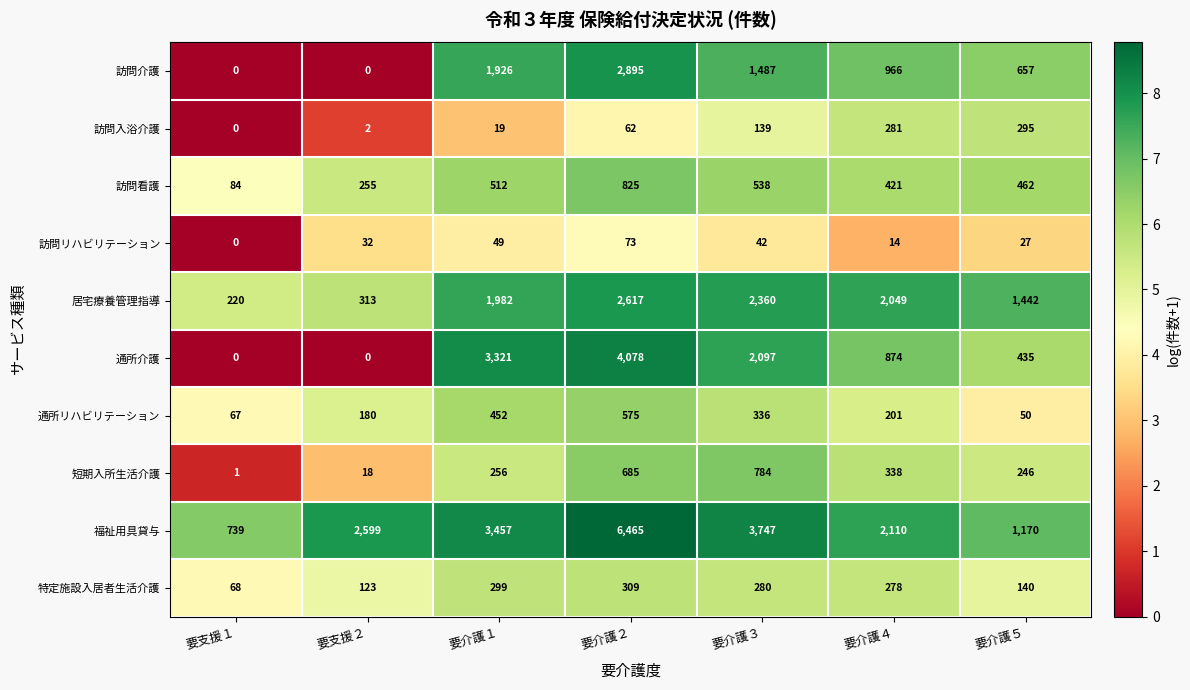

Rank the series by their maximum value, from highest to lowest.

福祉用具貸与, 通所介護, 訪問介護, 居宅療養管理指導, 訪問看護, 短期入所生活介護, 通所リハビリテーション, 特定施設入居者生活介護, 訪問入浴介護, 訪問リハビリテーション